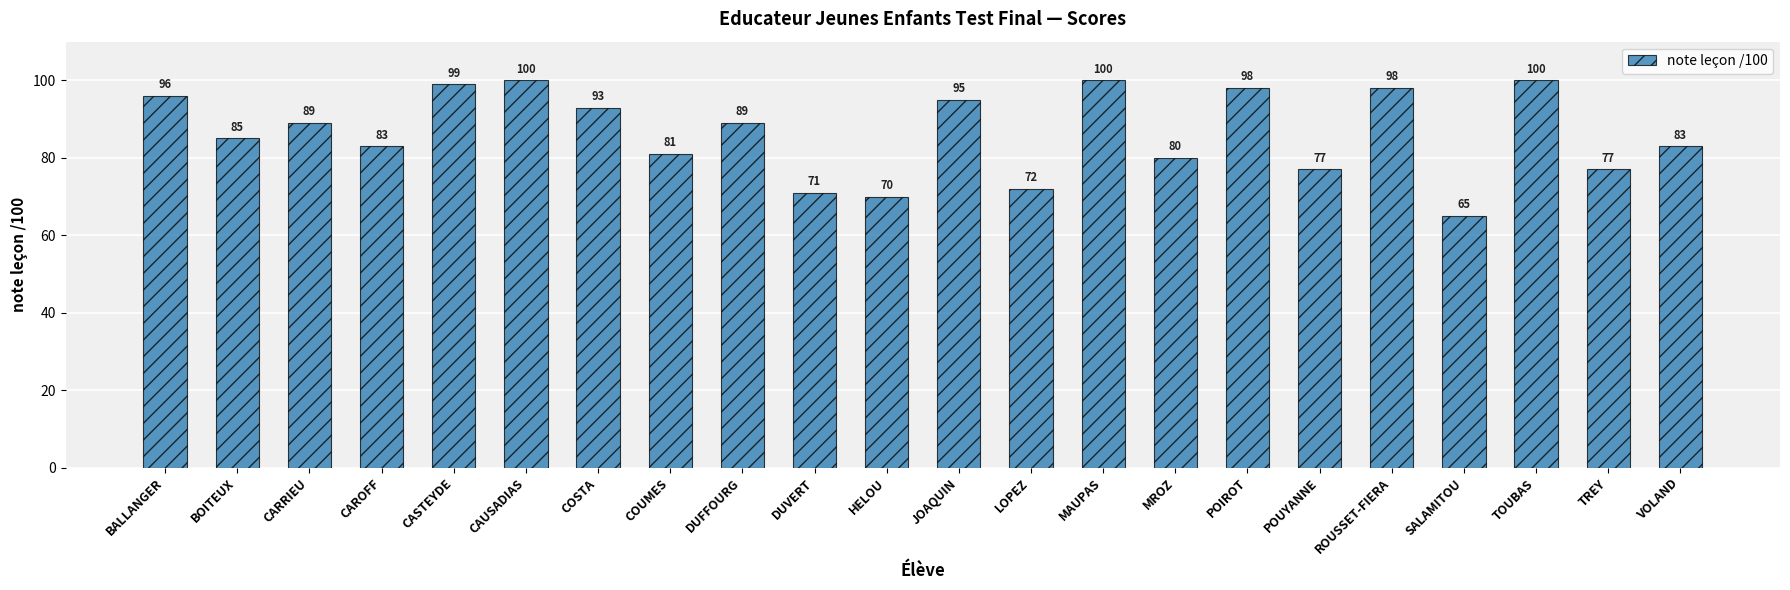

Is it true that the value at MROZ is 40?

False